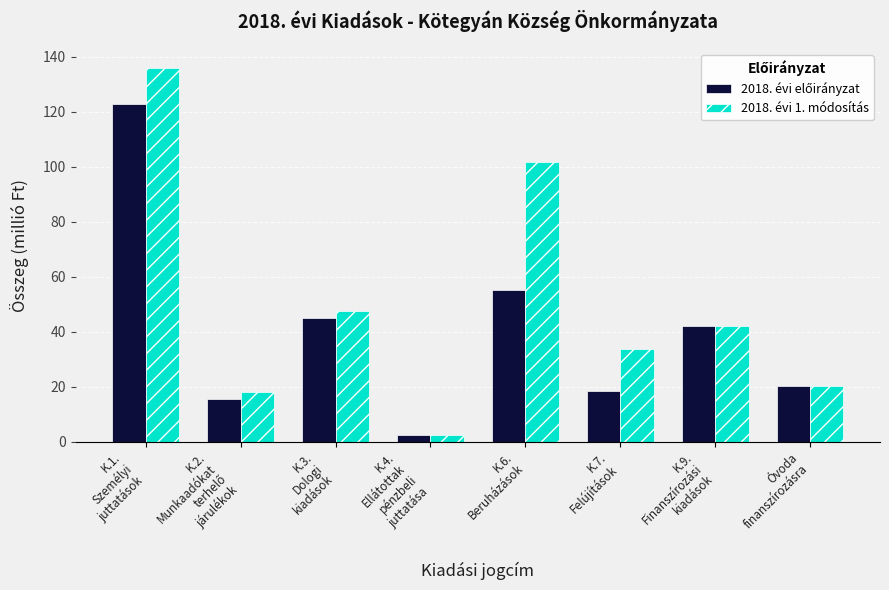

What is the label of the 6th bar from the right?

K.3.
Dologi
kiadások